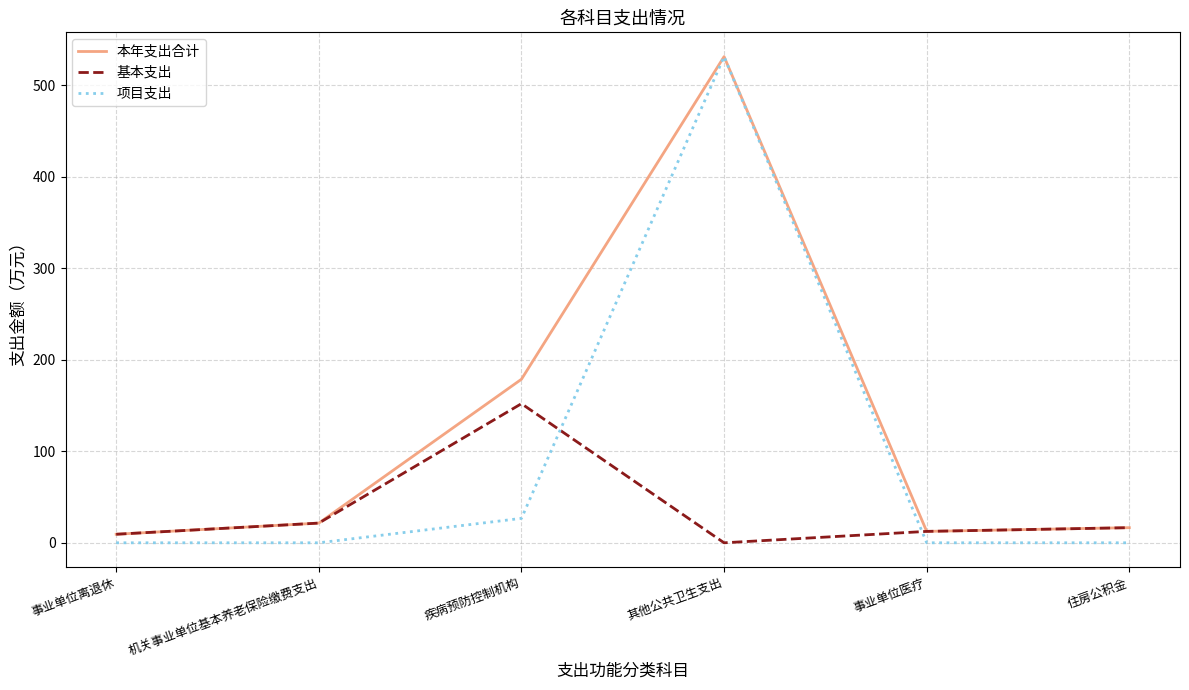

How many lines are shown in the chart?

3